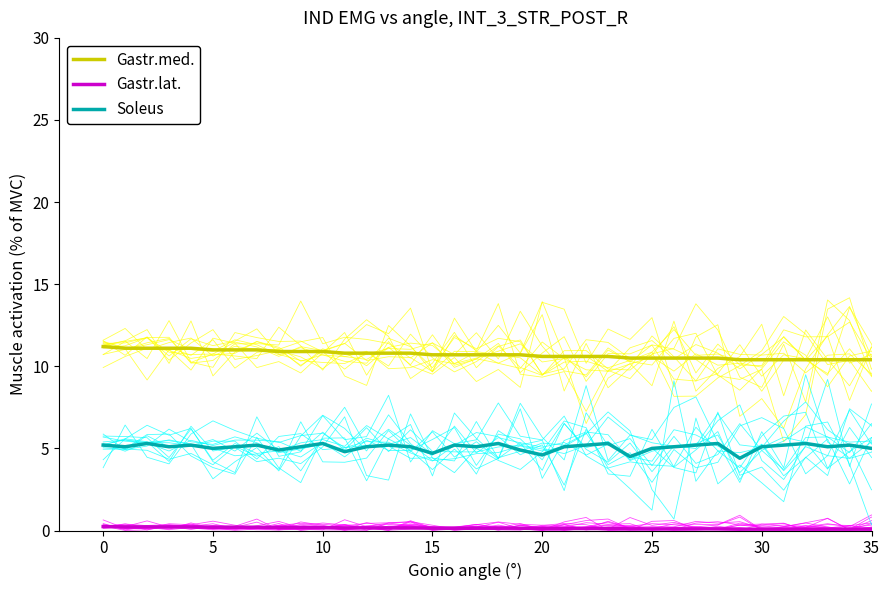

What is the sum of the Soleus values at 16 and 21?

10.3